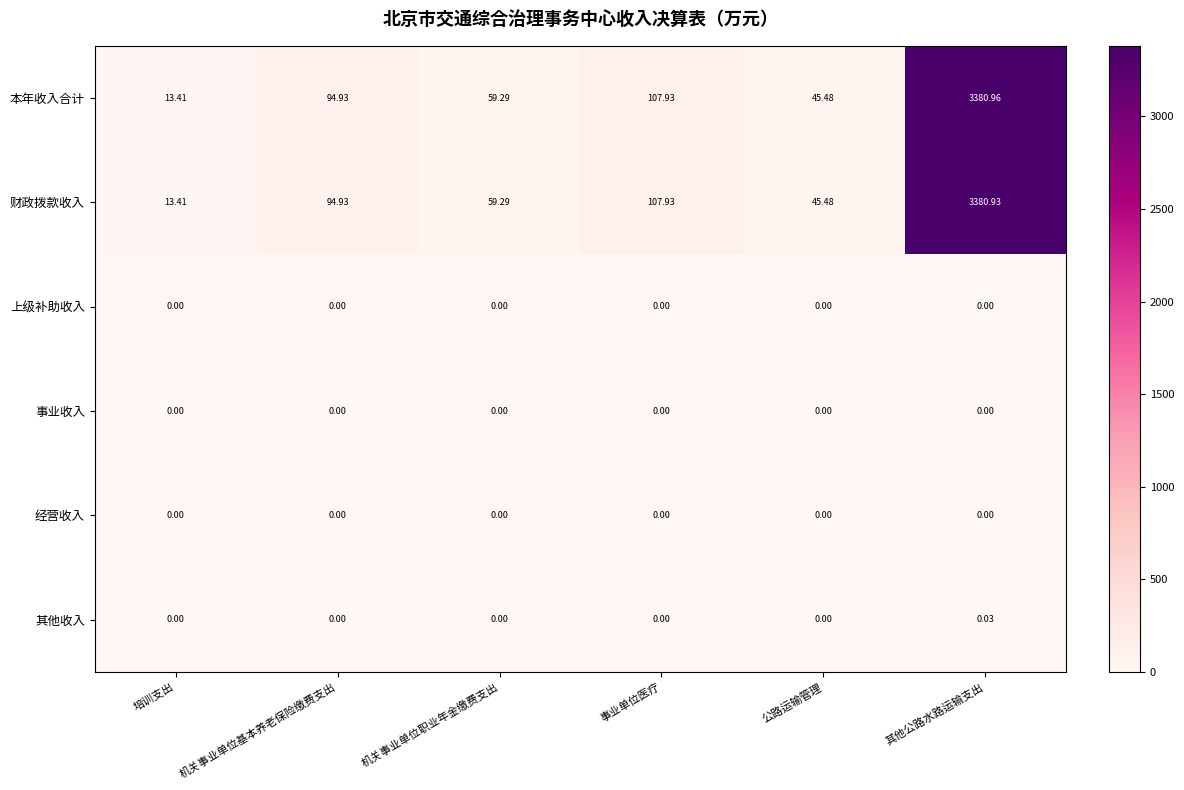

At how many categories does at least one series exceed 847?

1